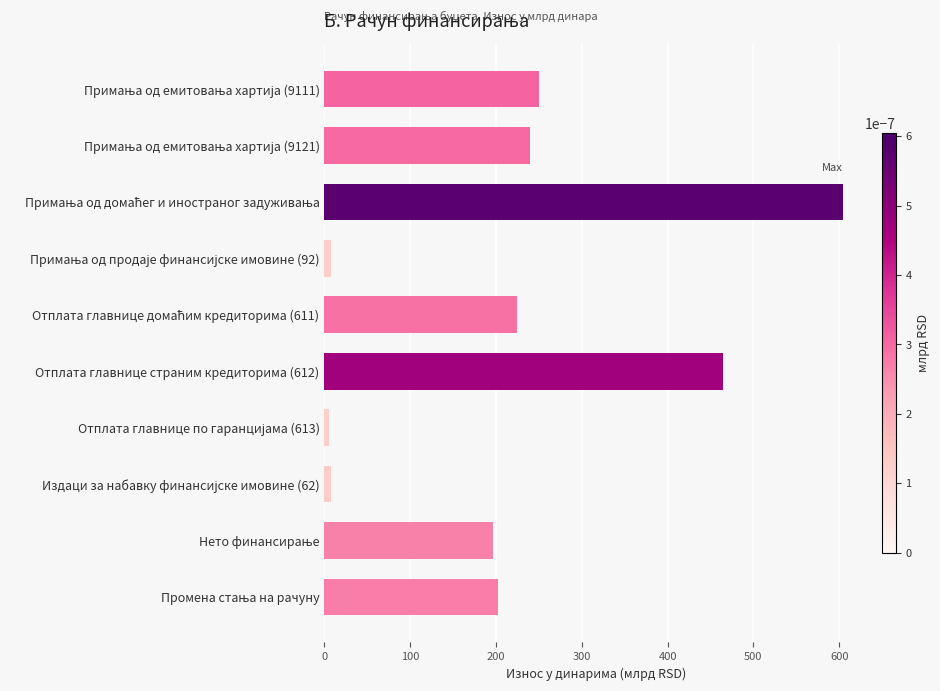

What is the greatest value displayed?

604